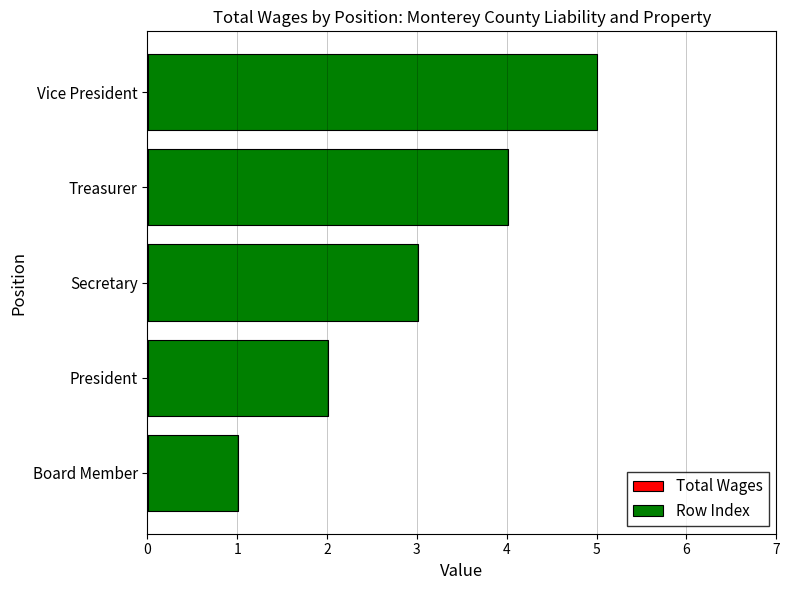

At which category is the sum across all series the highest?

Vice President